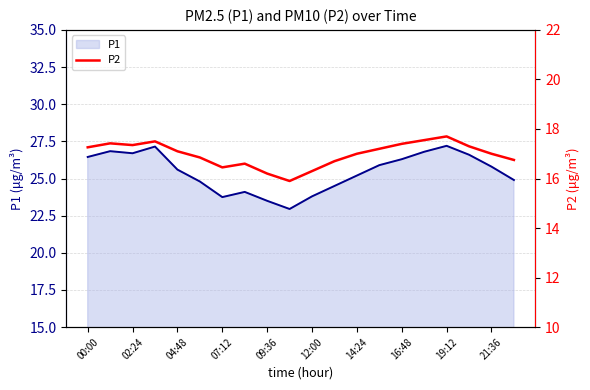

At which label does the data first exceed 17?

00:00